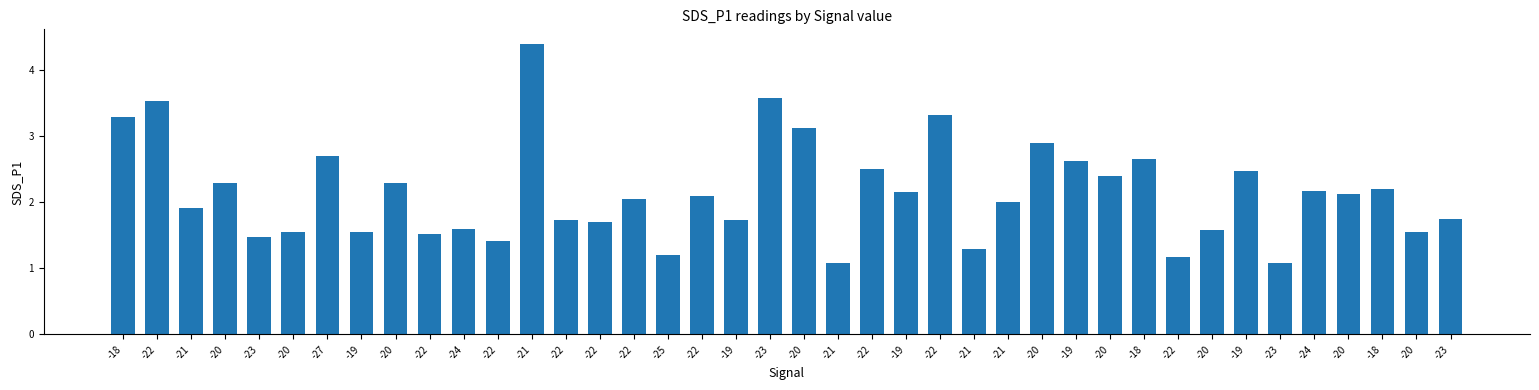

Reading left to right, list all the values displayed in this chart.

3.3	3.5	1.9	2.3	1.5	1.6	2.7	1.6	2.3	1.5	1.6	1.4	4.4	1.7	1.7	2.0	1.2	2.1	1.7	3.6	3.1	1.1	2.5	2.1	3.3	1.3	2.0	2.9	2.6	2.4	2.6	1.2	1.6	2.5	1.1	2.2	2.1	2.2	1.6	1.8